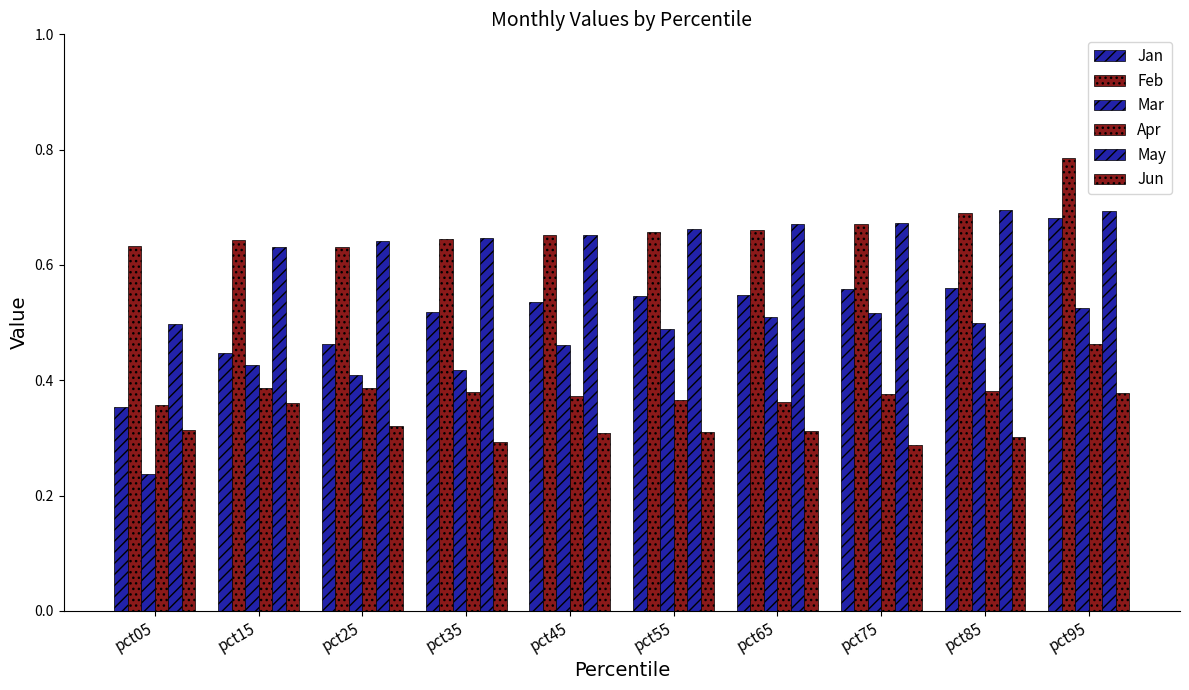

Reading left to right, transcribe all the data shown in this chart.

Jan: 0.4	0.4	0.5	0.5	0.5	0.5	0.5	0.6	0.6	0.7
Feb: 0.6	0.6	0.6	0.6	0.7	0.7	0.7	0.7	0.7	0.8
Mar: 0.2	0.4	0.4	0.4	0.5	0.5	0.5	0.5	0.5	0.5
Apr: 0.4	0.4	0.4	0.4	0.4	0.4	0.4	0.4	0.4	0.5
May: 0.5	0.6	0.6	0.6	0.7	0.7	0.7	0.7	0.7	0.7
Jun: 0.3	0.4	0.3	0.3	0.3	0.3	0.3	0.3	0.3	0.4